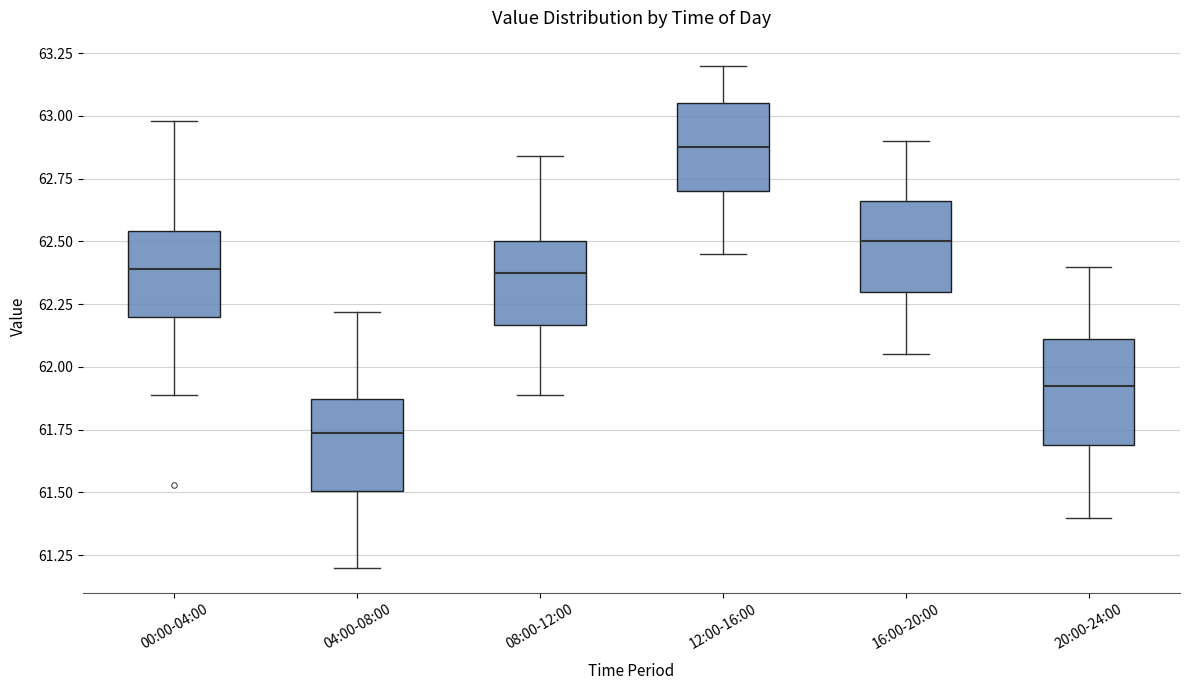

Where is the upper edge of the box for 04:00-08:00 on the y-axis? The values are not printed on the chart, so give them approximately, as read against the axis.

61.85